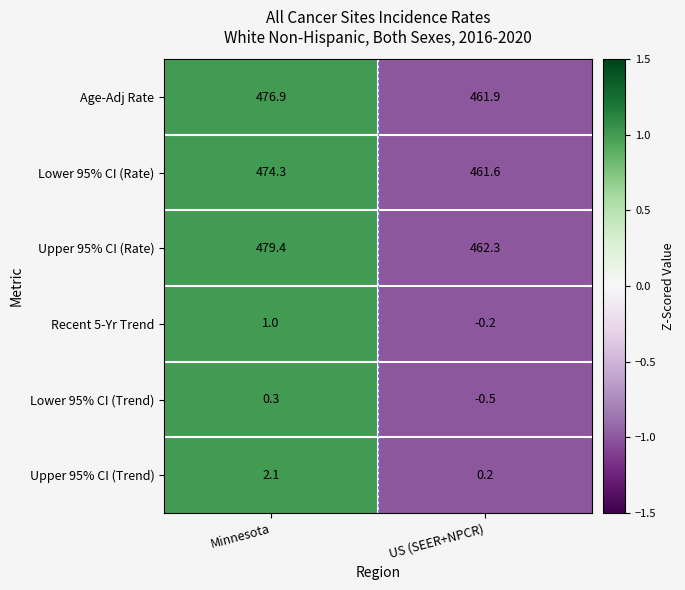

What is the total value across all series at Minnesota?

1434.0